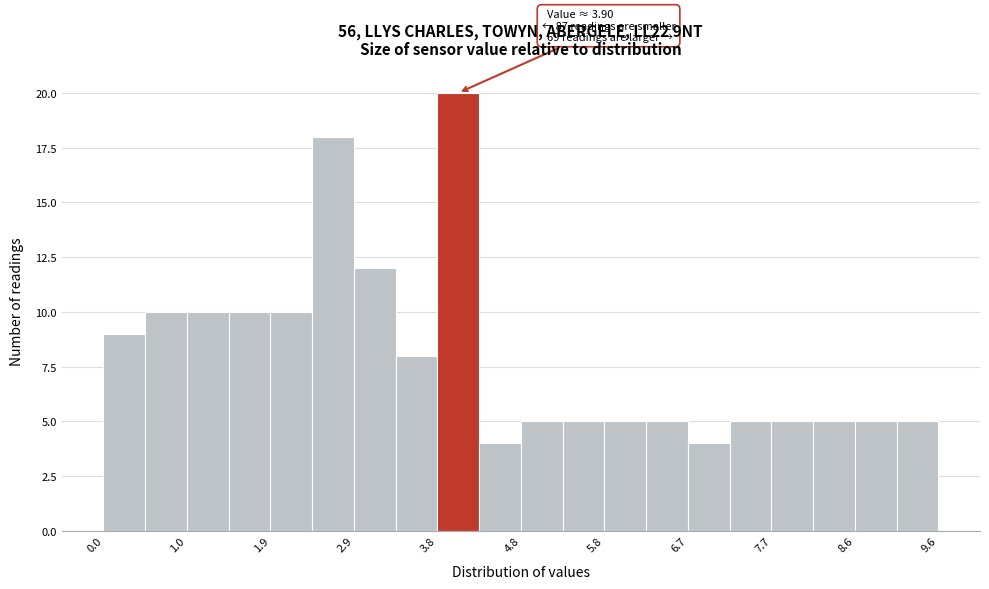

Over which range of the x-axis is the bar tallest?

3.84 to 4.32